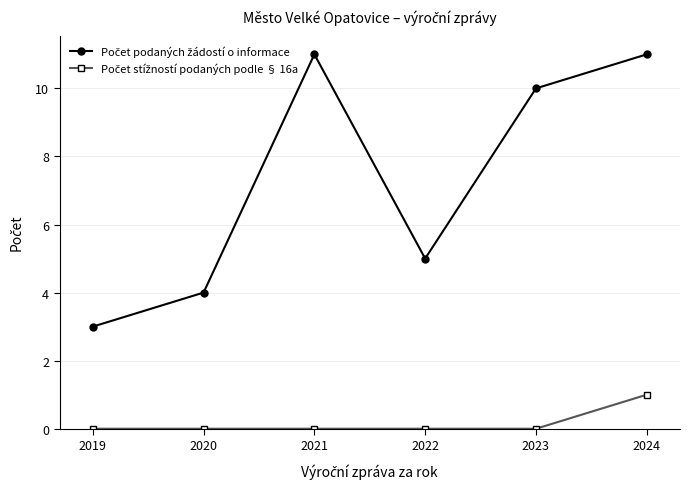

At how many categories does at least one series exceed 8?

3